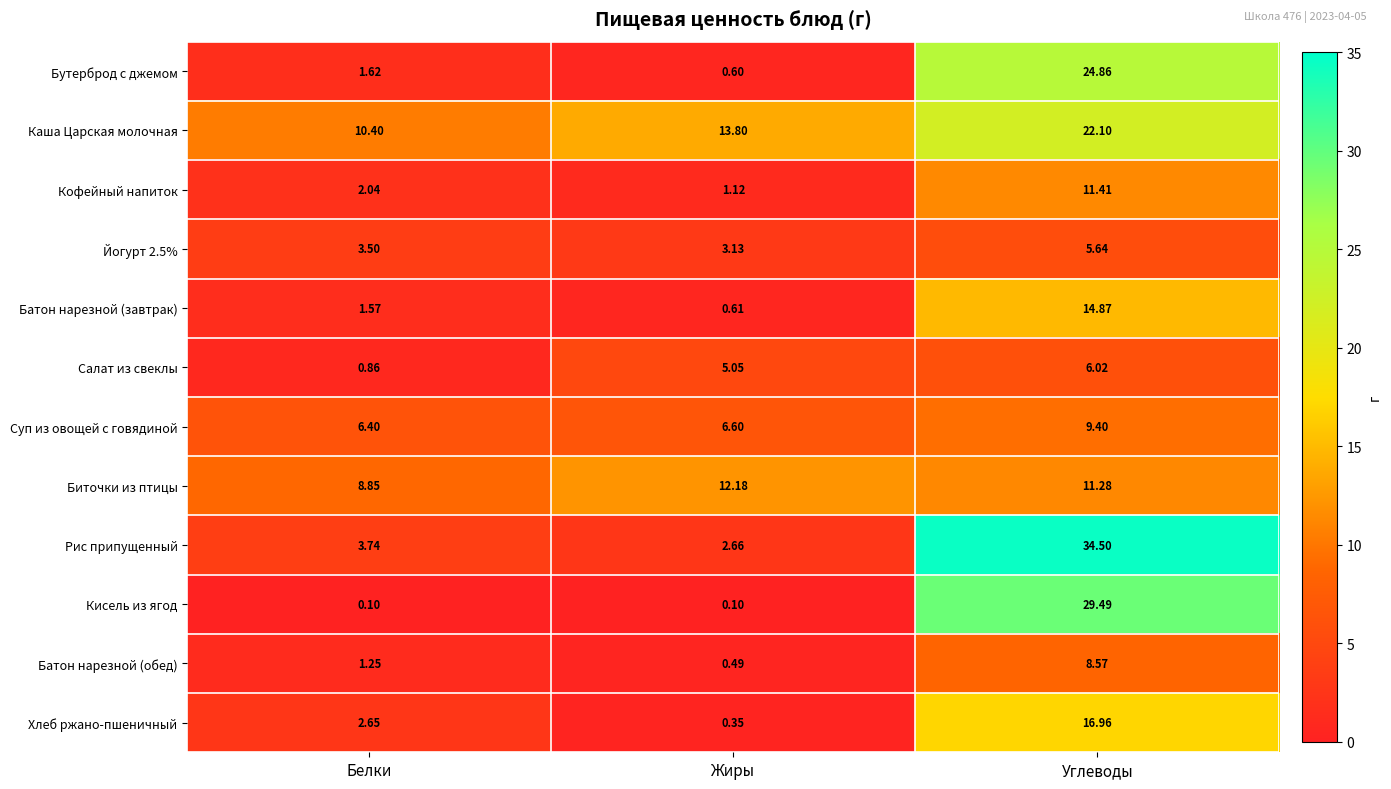

Which category has the lowest value in the Рис припущенный series?

Жиры